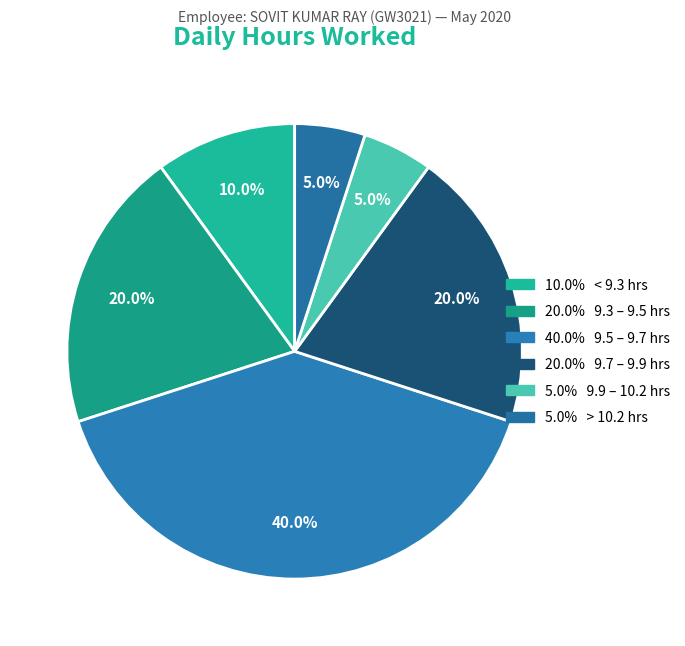

How many segments does this pie chart have?

6